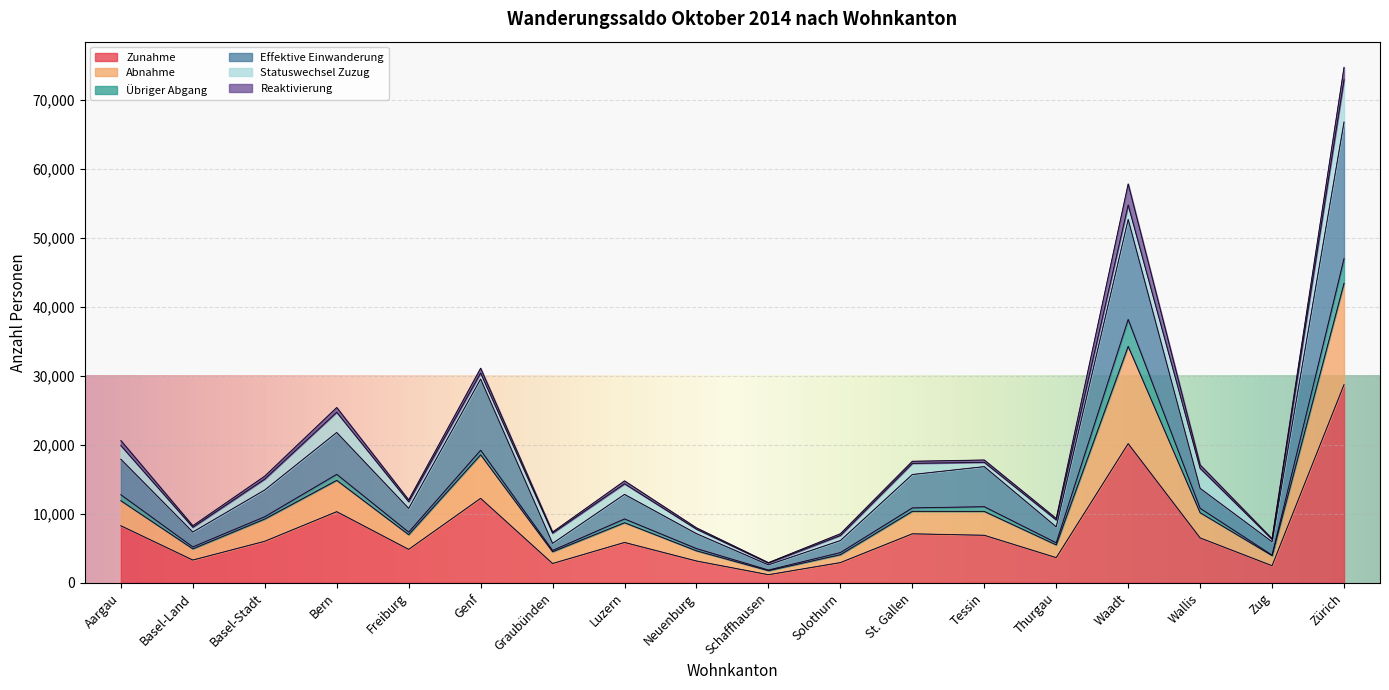

What position from the right is Basel-Stadt?

16